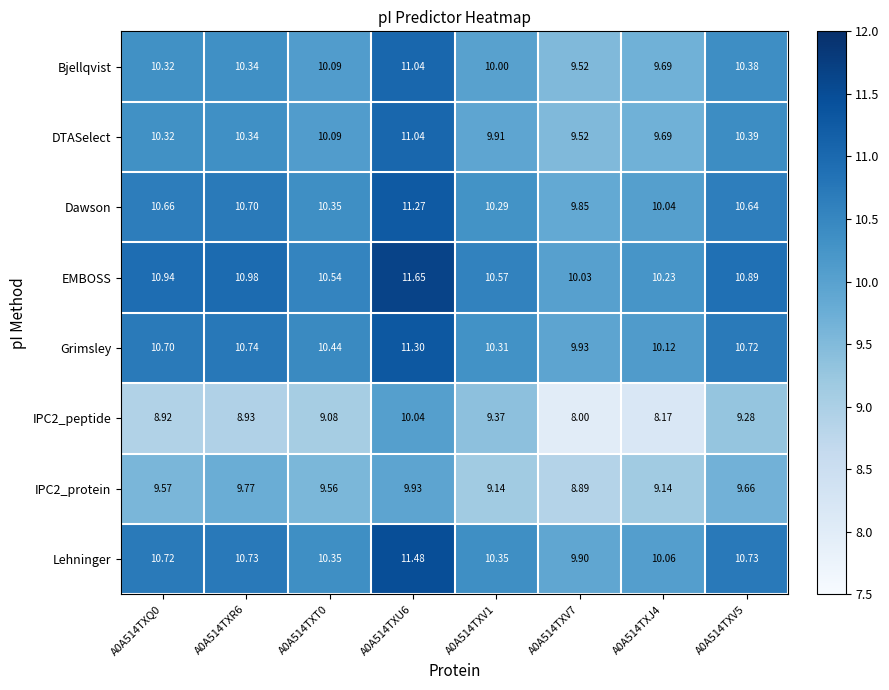

Which series has the largest total across all categories?

EMBOSS